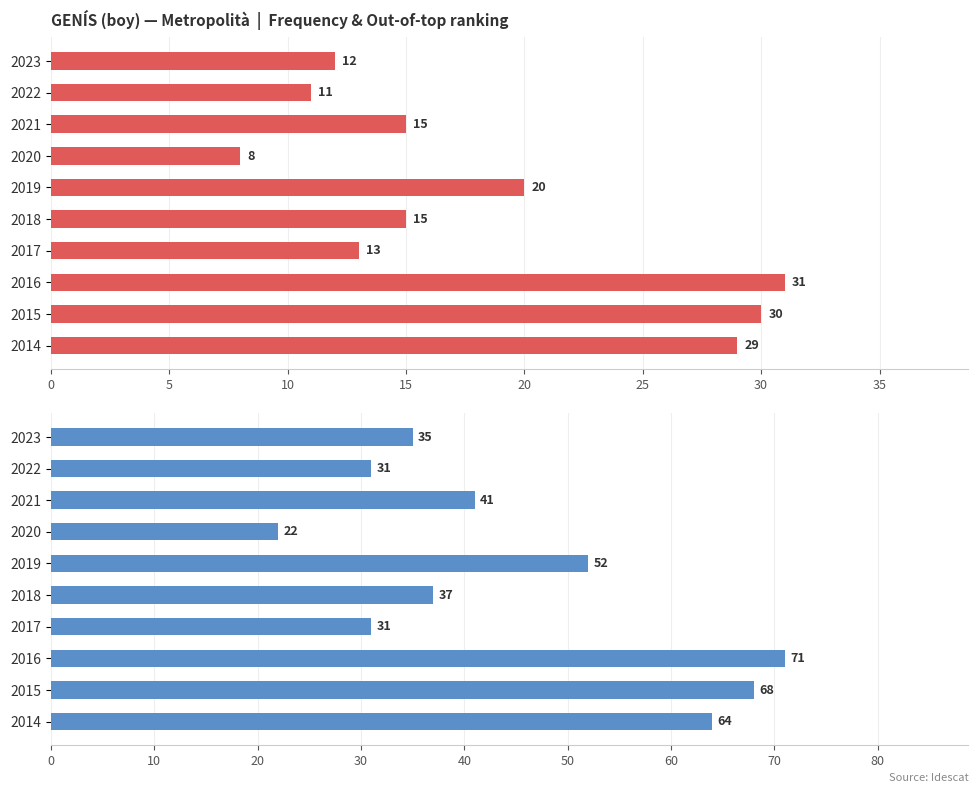

What is the difference between the maximum and minimum values in the out. Total series?

49